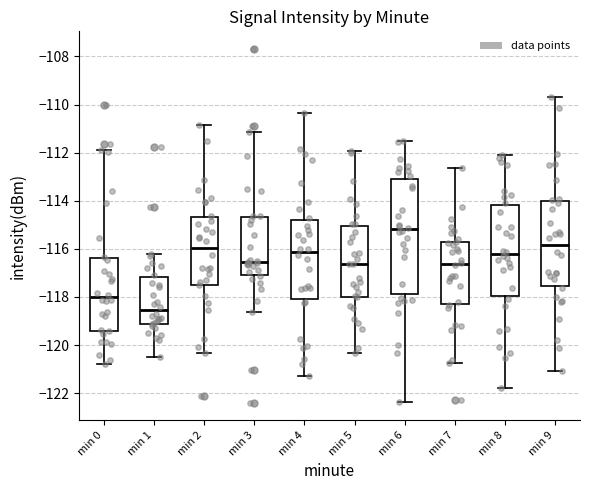

Reading left to right, transcribe this box plot: for each box, give where its median line is, the range the box spans, and where its two whiskers end, as read against the y-axis. The values are not printed on the chart, so give them approximately, as read against the axis.

min 0: median -118.0, box -119.4 to -116.4, whiskers -120.8 to -111.8
min 1: median -118.6, box -119.2 to -117.2, whiskers -120.4 to -116.2
min 2: median -116.0, box -117.4 to -114.6, whiskers -120.4 to -110.8
min 3: median -116.6, box -117.0 to -114.6, whiskers -118.6 to -111.2
min 4: median -116.2, box -118.0 to -114.8, whiskers -121.2 to -110.4
min 5: median -116.6, box -118.0 to -115.0, whiskers -120.4 to -112.0
min 6: median -115.2, box -117.8 to -113.0, whiskers -122.4 to -111.6
min 7: median -116.6, box -118.4 to -115.8, whiskers -120.8 to -112.6
min 8: median -116.2, box -118.0 to -114.2, whiskers -121.8 to -112.2
min 9: median -115.8, box -117.6 to -114.0, whiskers -121.0 to -109.6